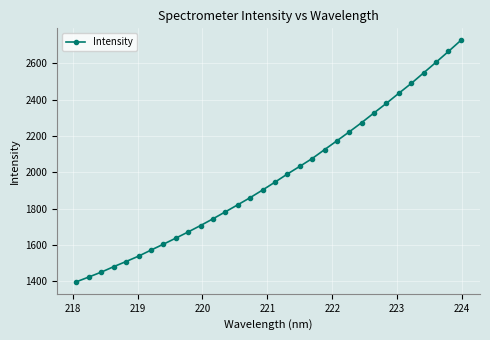

What is the minimum value shown in the chart?

1398.3